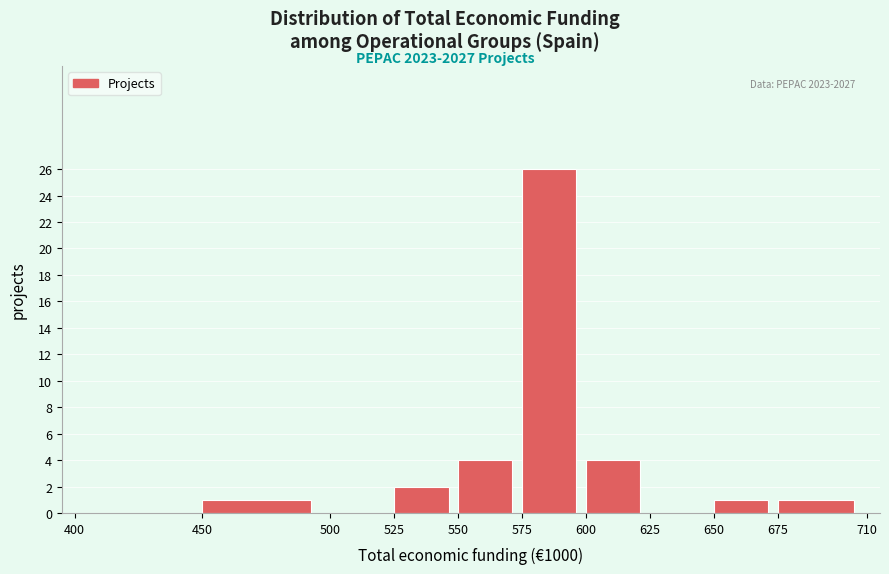

Over which range of the x-axis is the bar tallest?

575 to 600